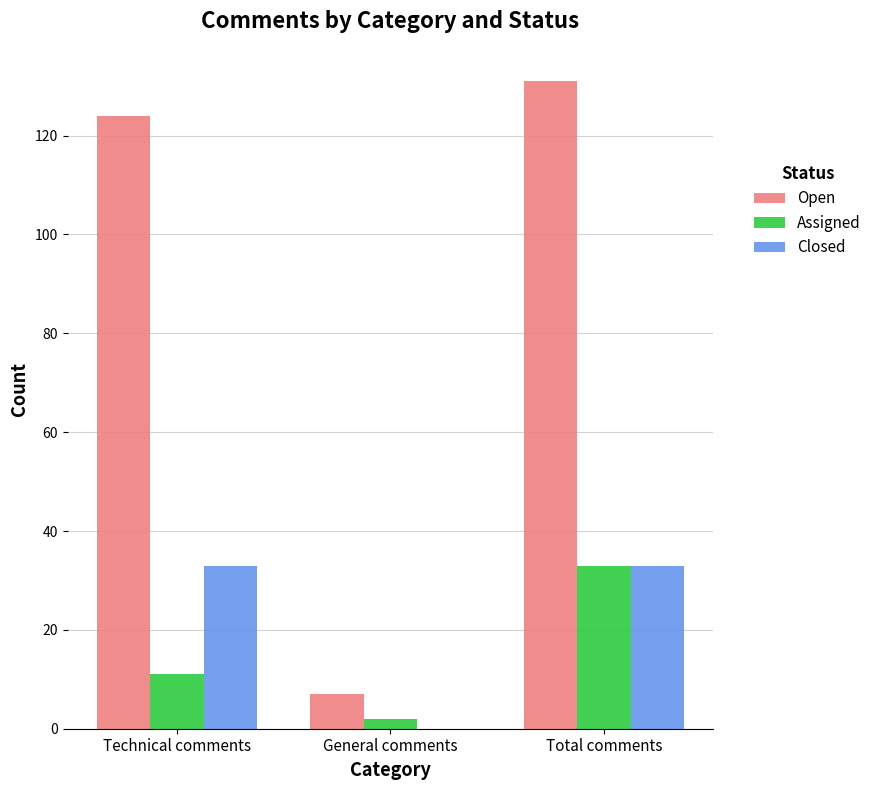

Which series has the largest total across all categories?

Open